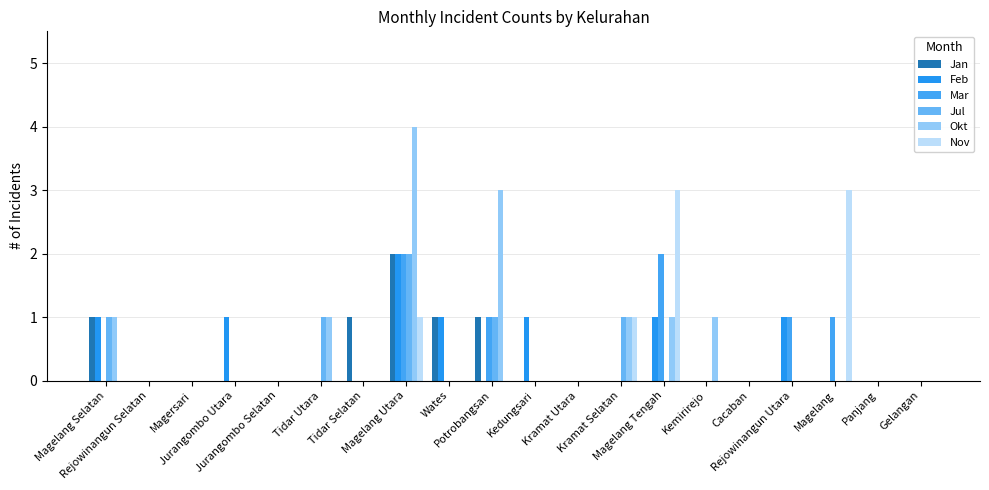

What is the maximum value shown in the chart?

4